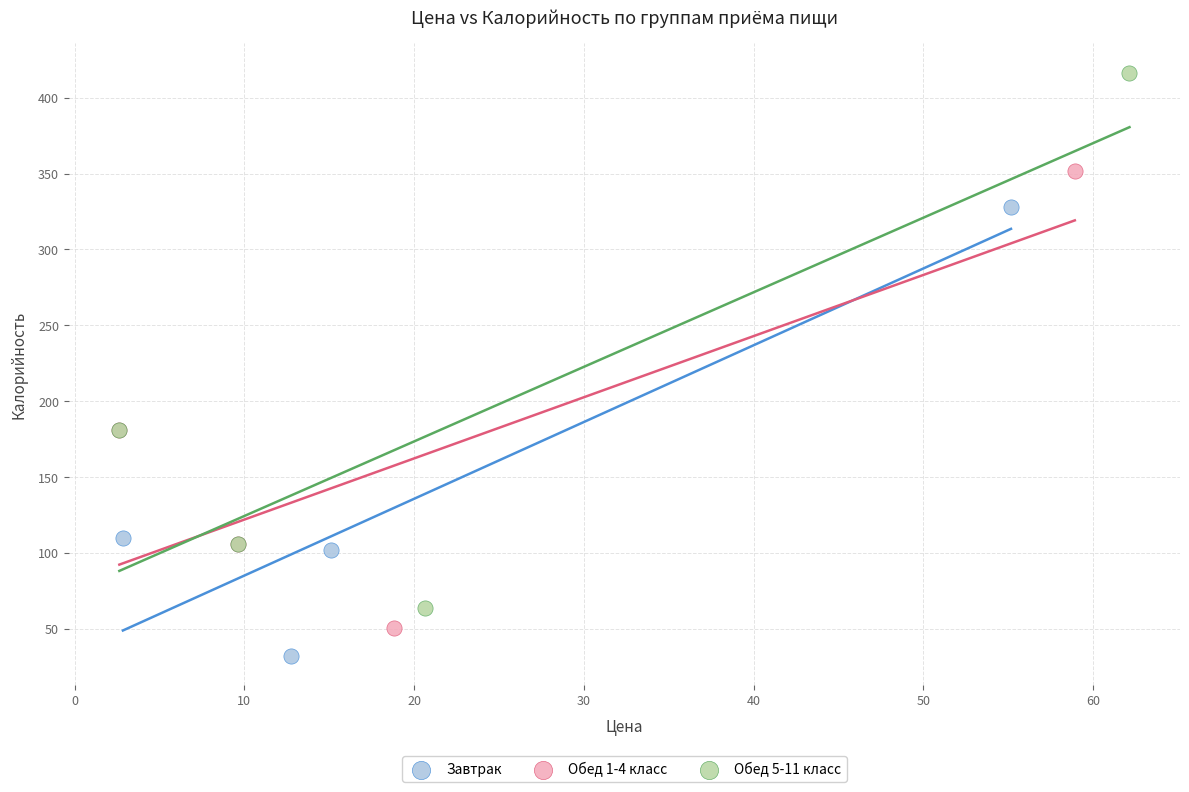

What are all the series names shown in the legend?

Завтрак, Обед 1-4 класс, Обед 5-11 класс